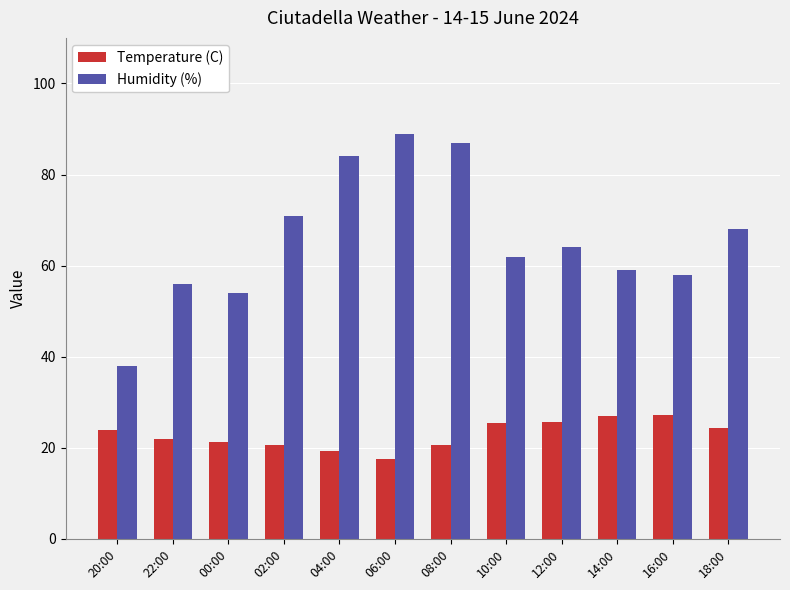

What is the value of the Temperature (C) bar at the 7th from the left?

20.7